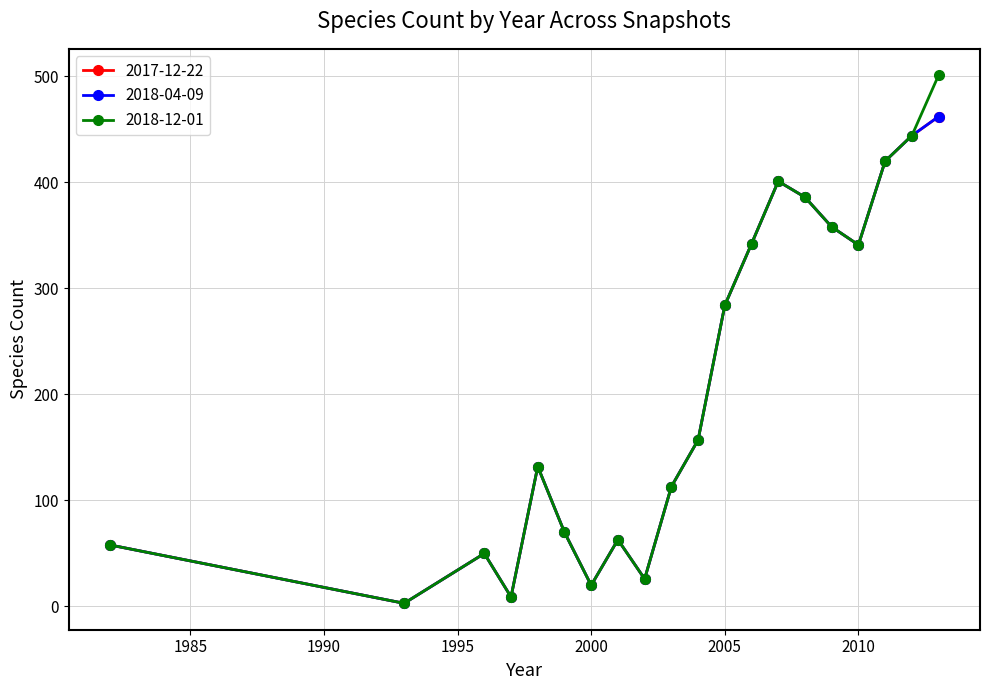

Is this an area chart (filled region under the line)?

No